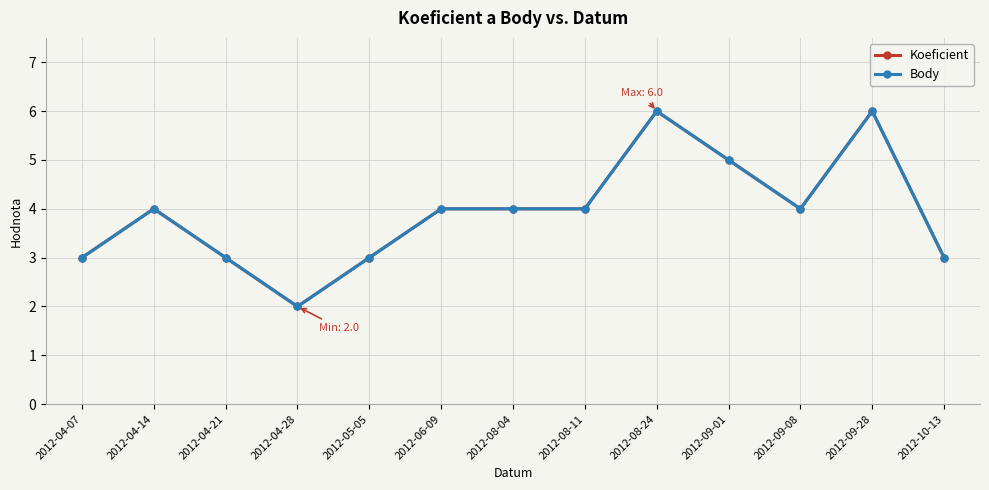

Between 2012-04-28 and 2012-09-28, which series saw the biggest shift?

Koeficient